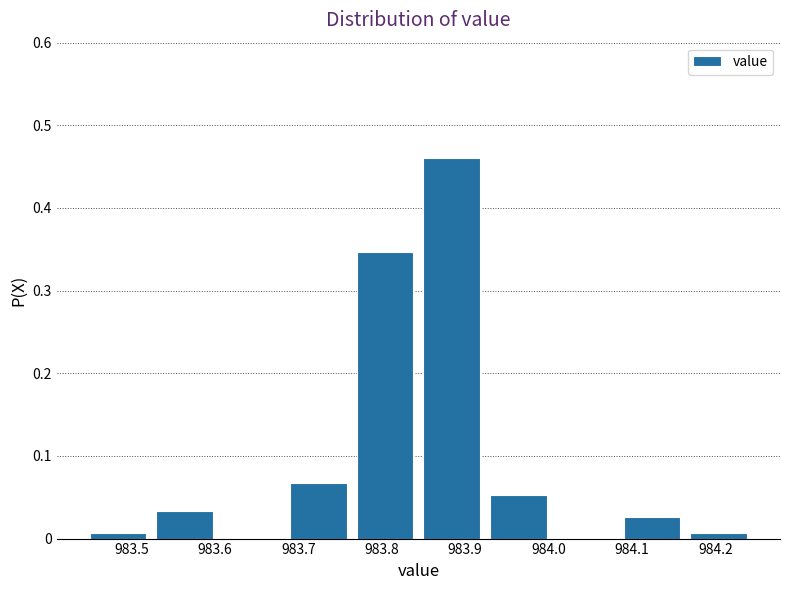

Which range on the x-axis has the tallest bar?

983.85 to 983.93